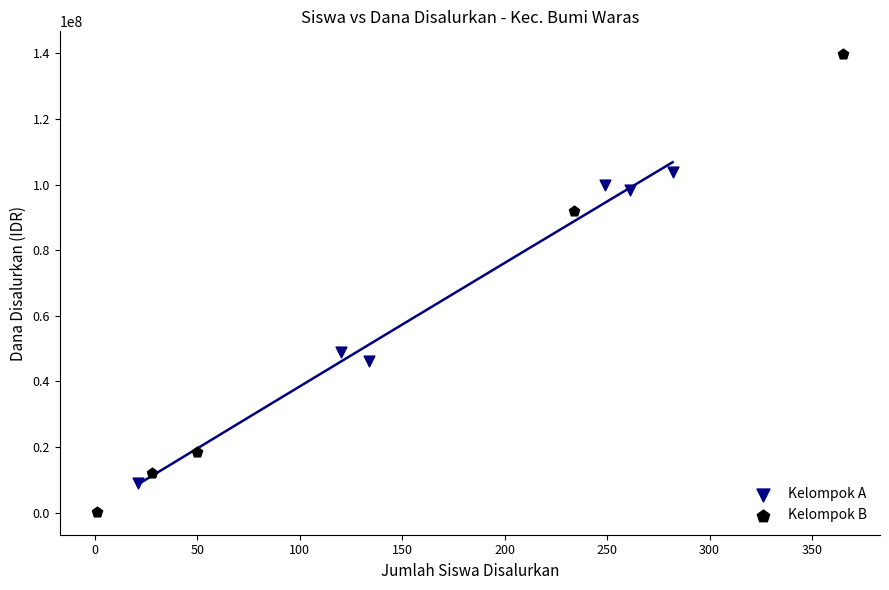

Which series has the widest spread of Y values?

Kelompok B